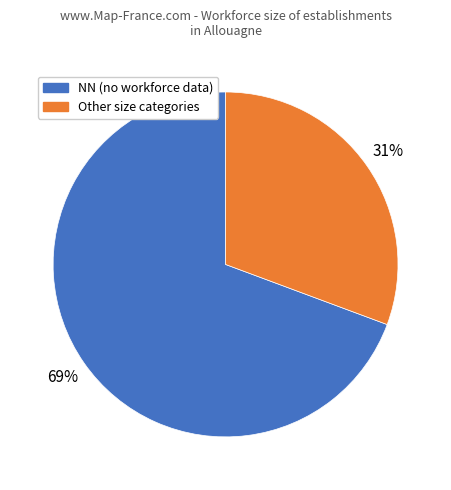

Does any single category account for the majority?

Yes